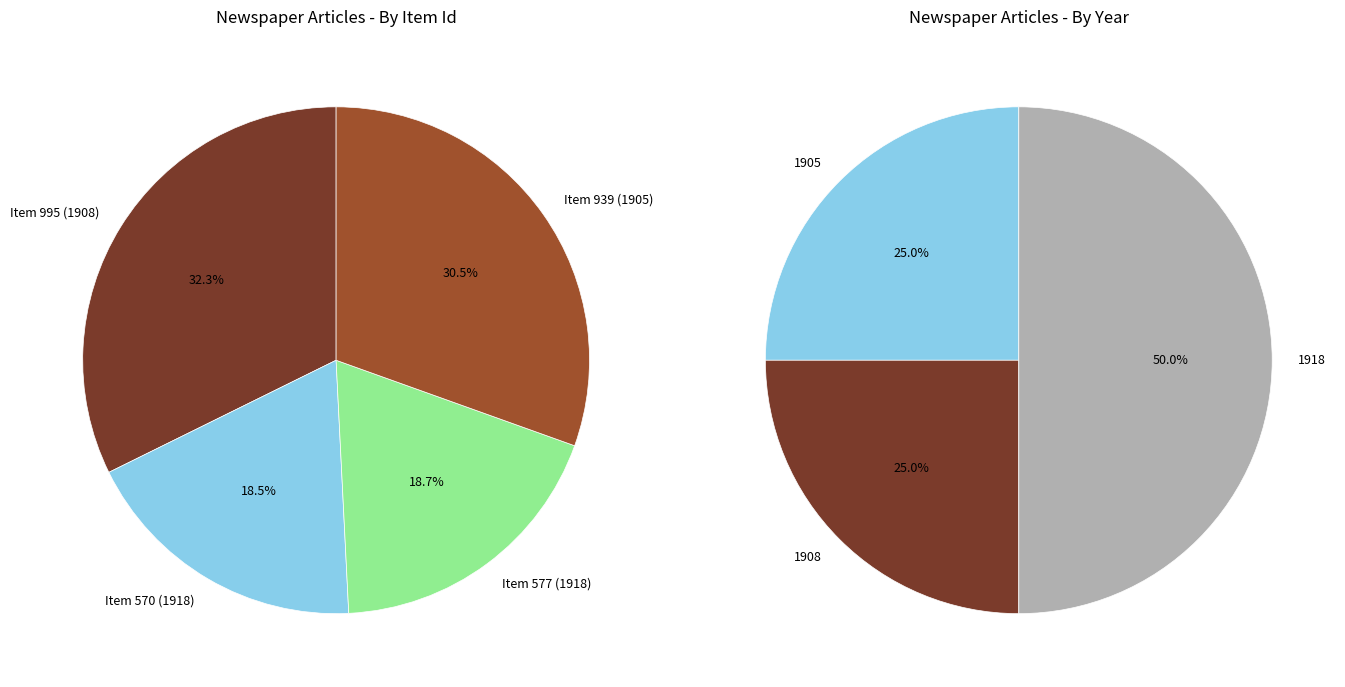

What is the total percentage of Item 577 (1918) and Item 570 (1918)?

37.2%